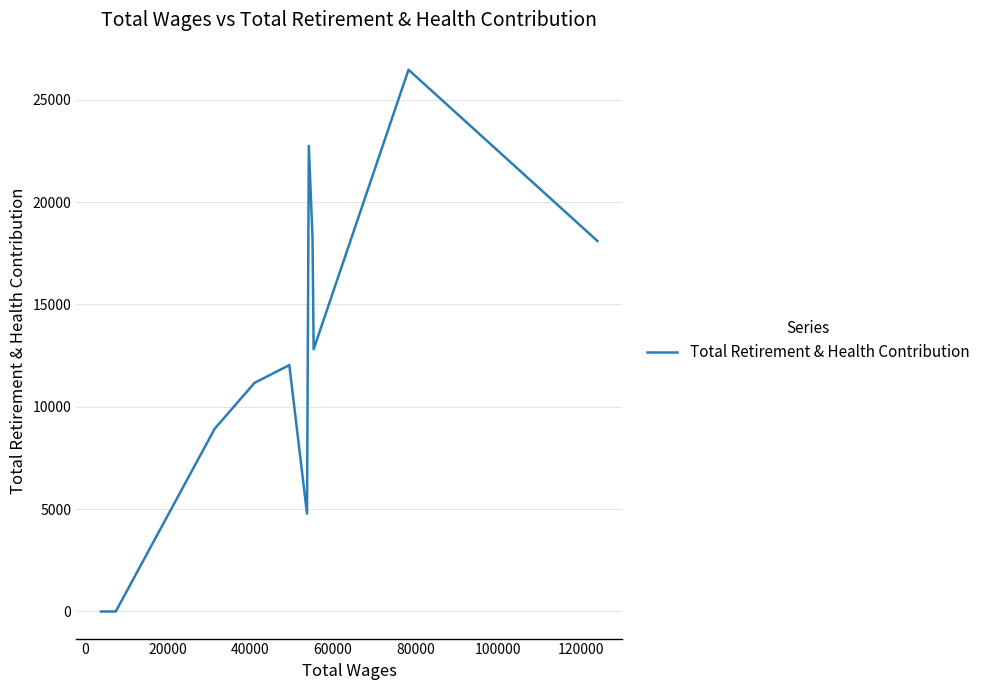

What is the difference between the maximum and minimum values?

26463